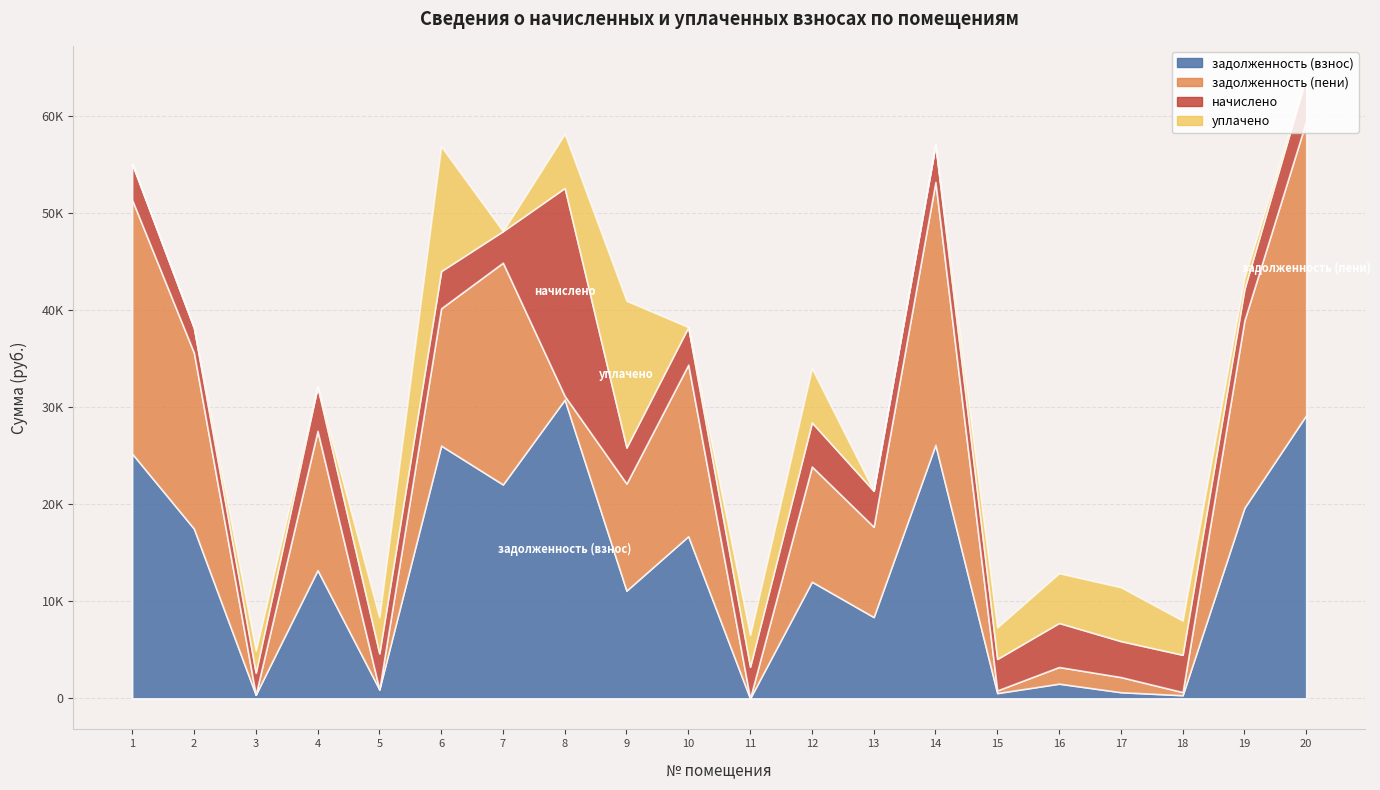

Between 2 and 4, which is larger?

2